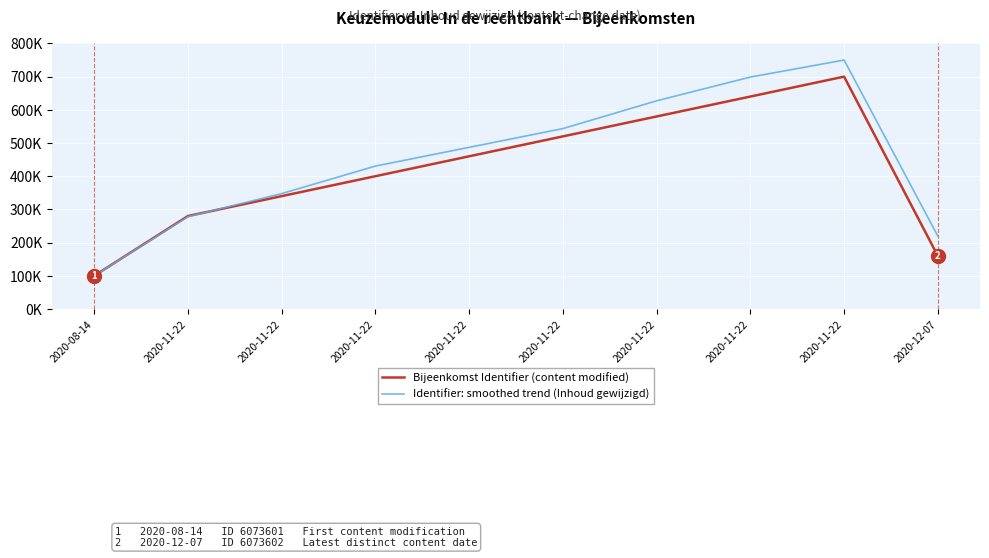

Which series changed the most between 2020-08-14 and 2020-11-22?

Identifier: smoothed trend (Inhoud gewijzigd)